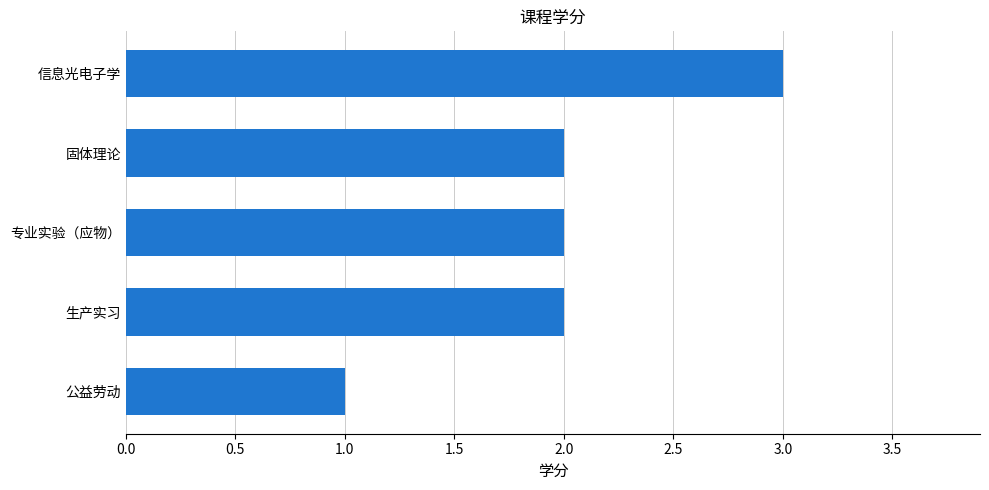

Reading bottom to top, transcribe all the data shown in this chart.

公益劳动=1	生产实习=2	专业实验（应物）=2	固体理论=2	信息光电子学=3